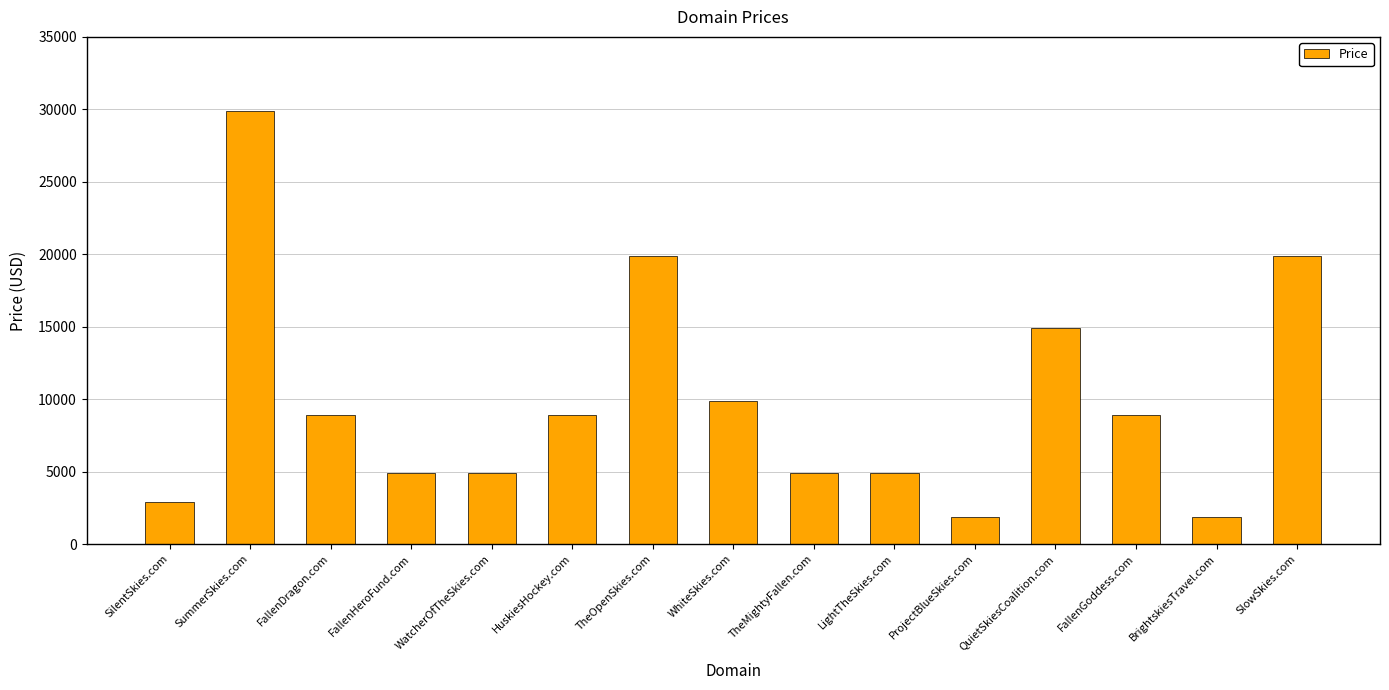

What is the label of the 3rd bar from the left?

FallenDragon.com